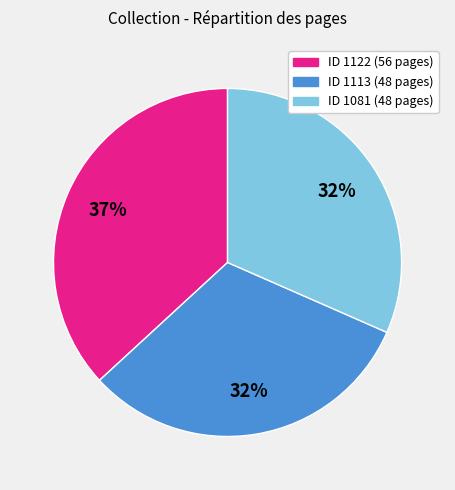

To the nearest percent, what is the difference between the largest and smallest slice percentages?

5%